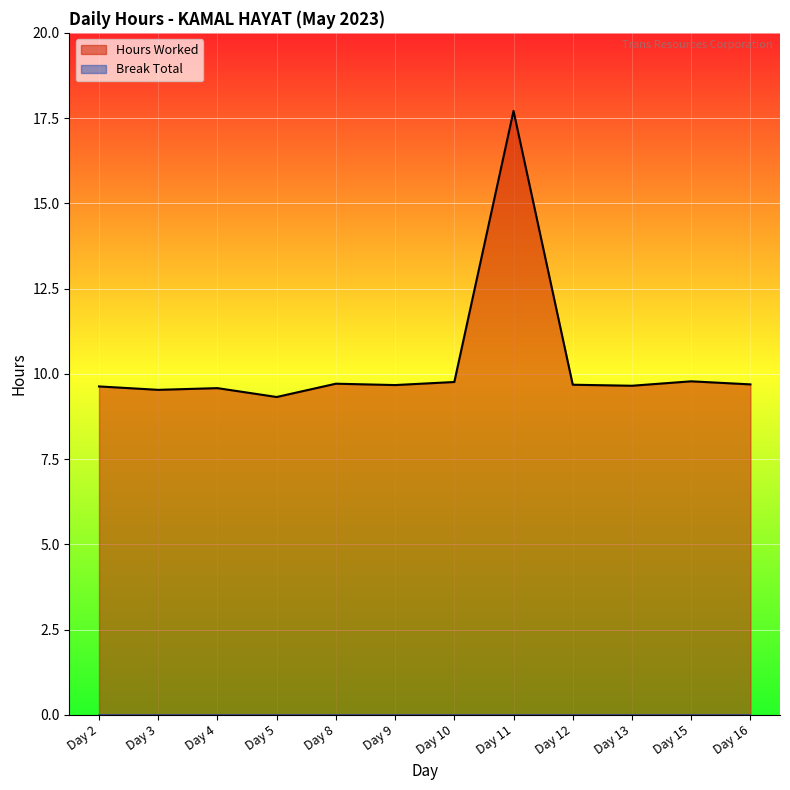

Rank the categories by value from lowest to highest.

Day 5, Day 3, Day 4, Day 2, Day 13, Day 9, Day 12, Day 16, Day 8, Day 10, Day 15, Day 11